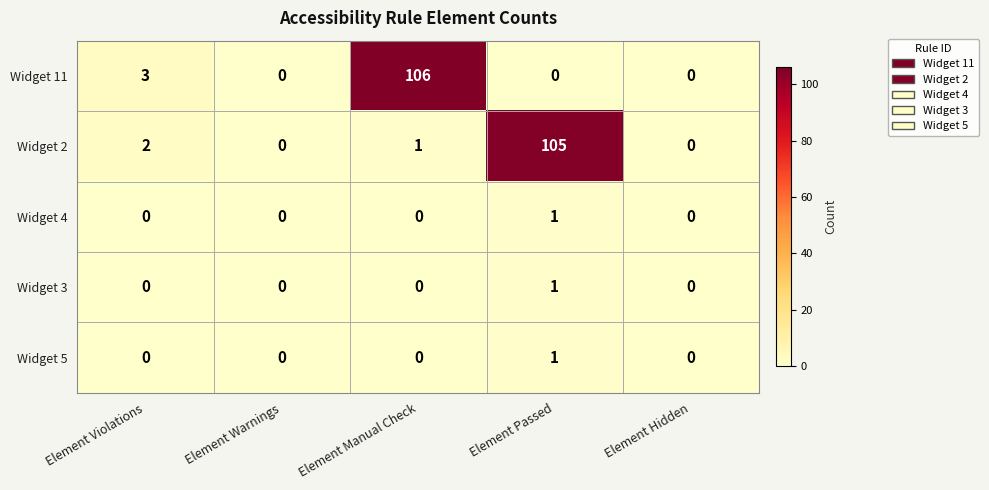

True or false: Widget 5 has a value of 1 at Element Passed.

True